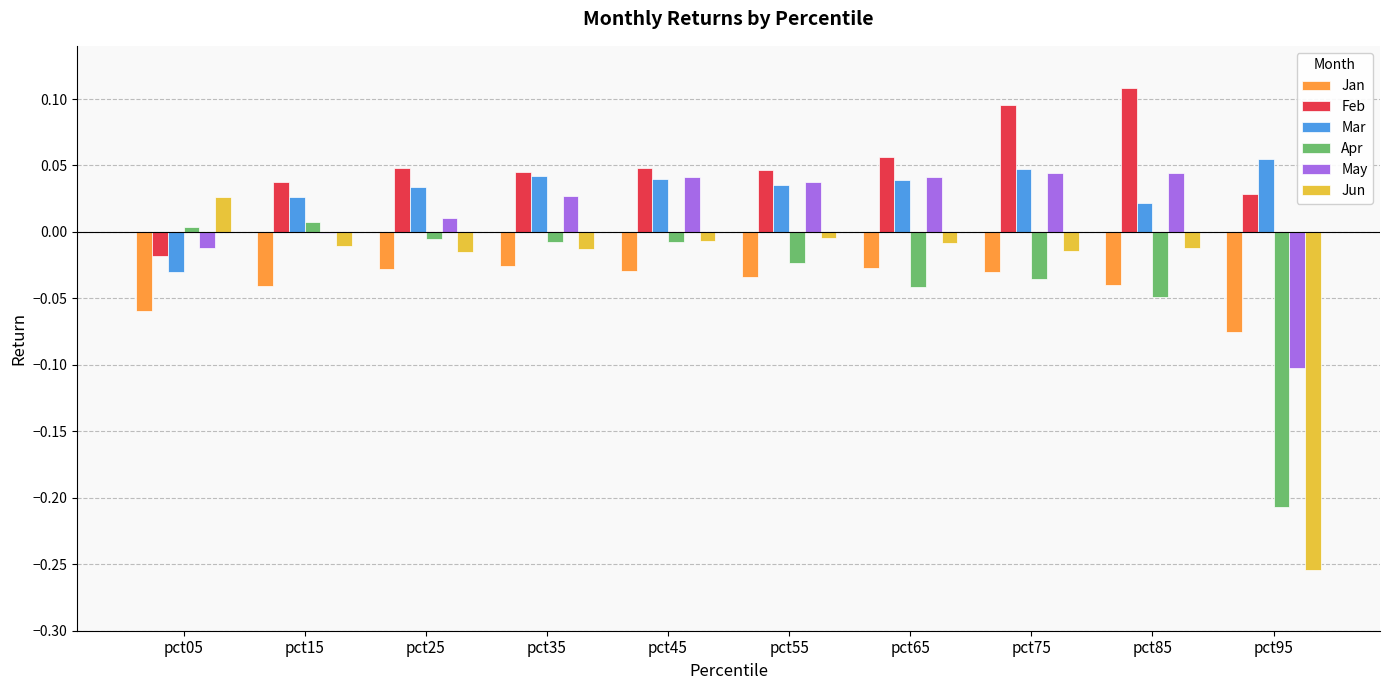

How many groups of bars are there?

10